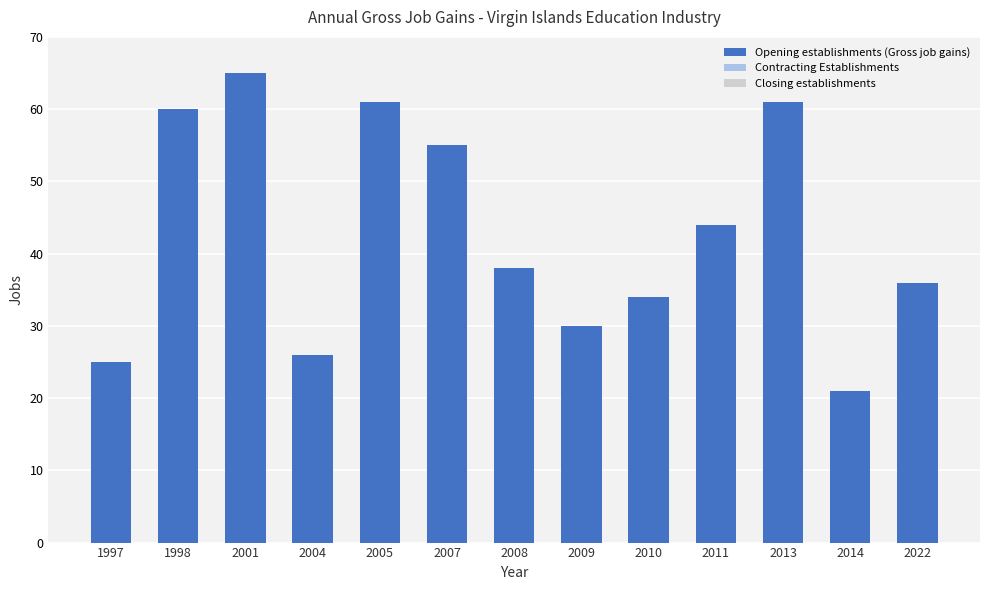

Which label corresponds to the smallest value in the chart?

2014